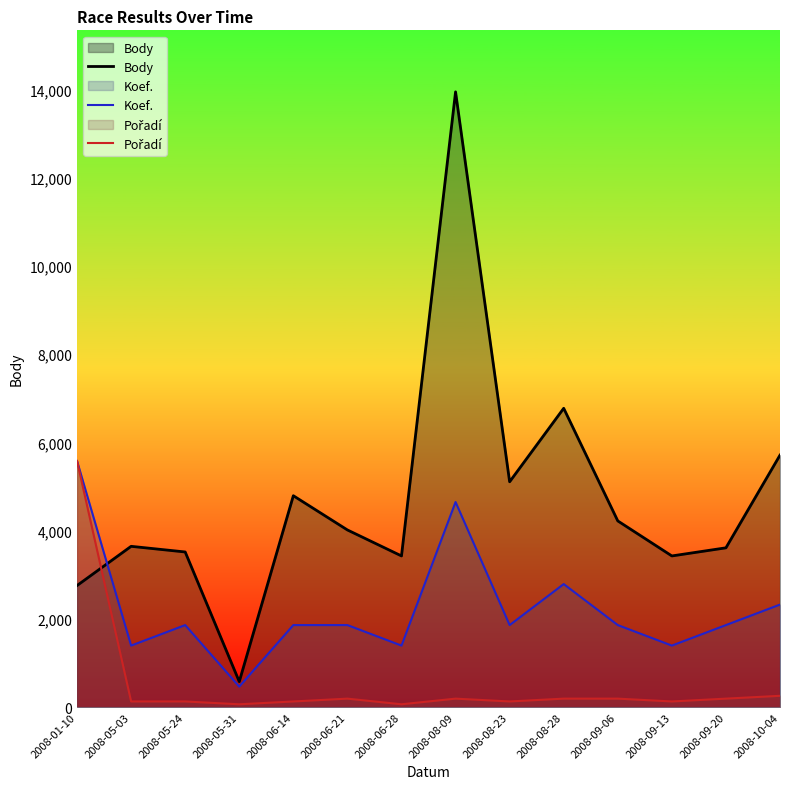

At which category does Koef. reach its first local peak?

2008-05-24